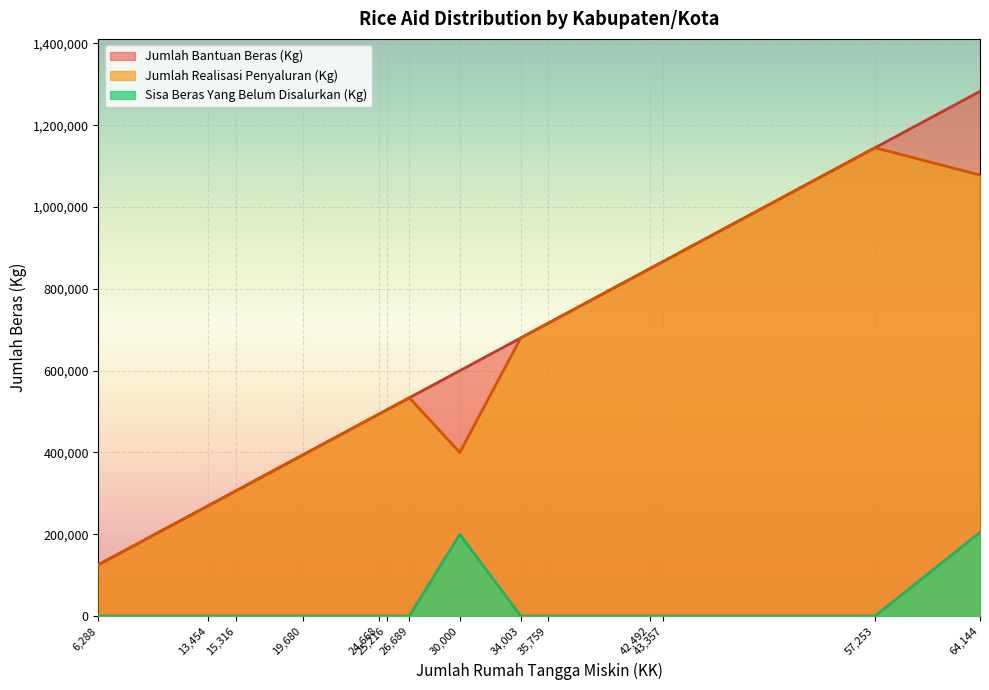

Rank the series by their maximum value, from highest to lowest.

Jumlah Bantuan Beras (Kg), Jumlah Realisasi Penyaluran (Kg), Sisa Beras Yang Belum Disalurkan (Kg)